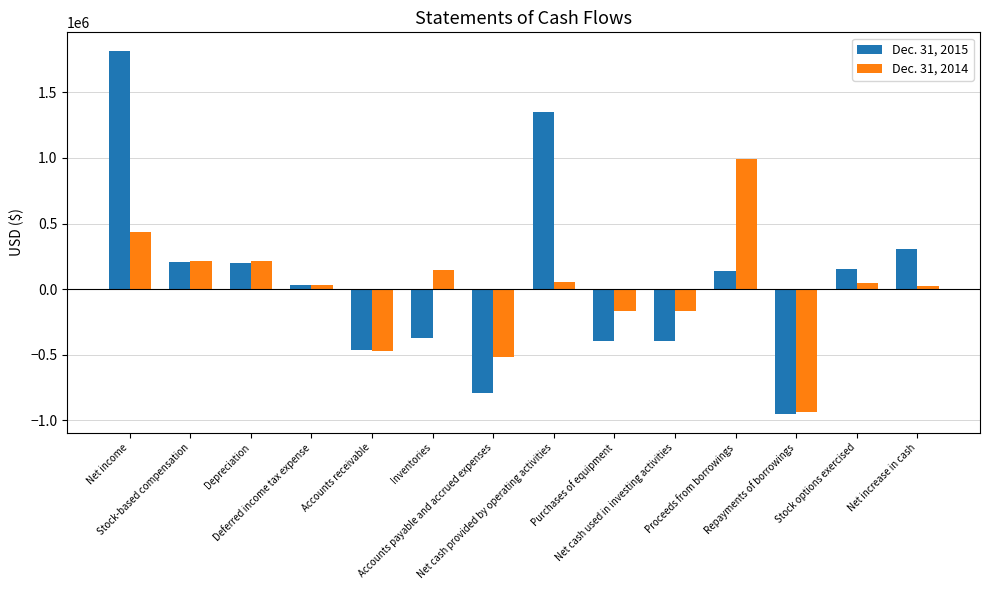

Rank the series by their maximum value, from lowest to highest.

Dec. 31, 2014, Dec. 31, 2015